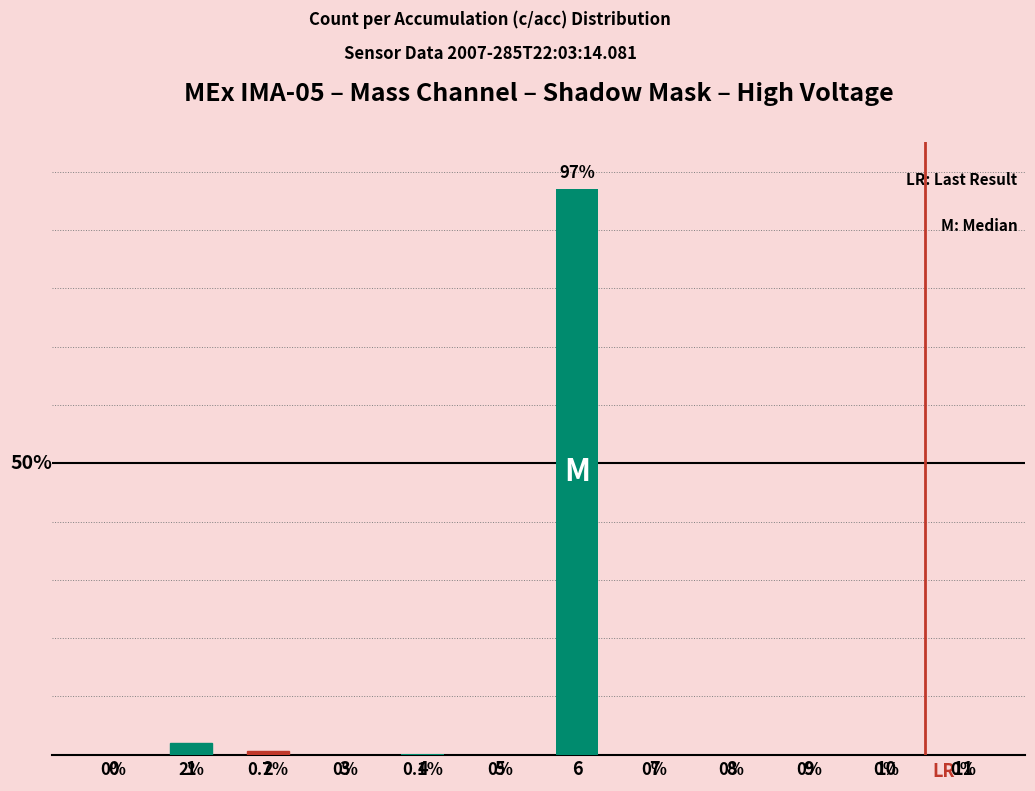

Are the bars horizontal?

No